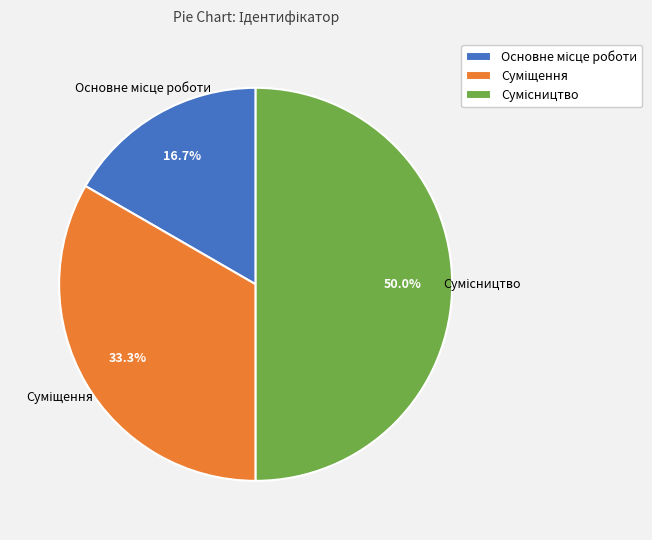

True or false: Сумісництво accounts for 50% of the total.

True